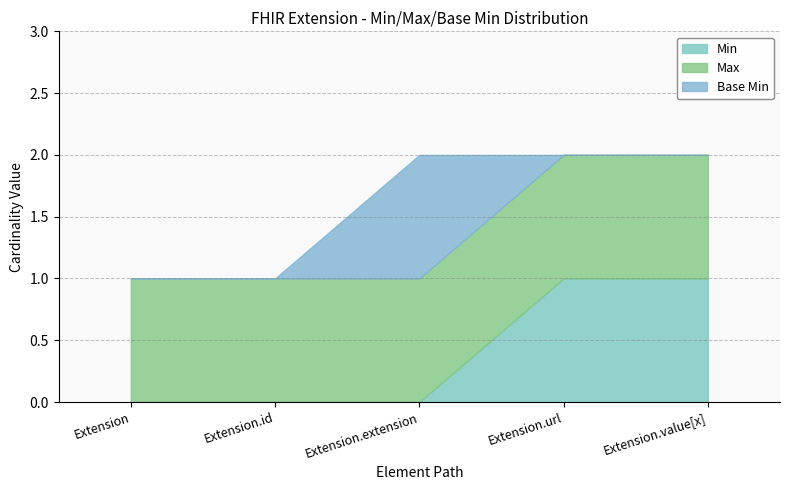

Between Extension and Extension.url, which series saw the biggest shift?

Max